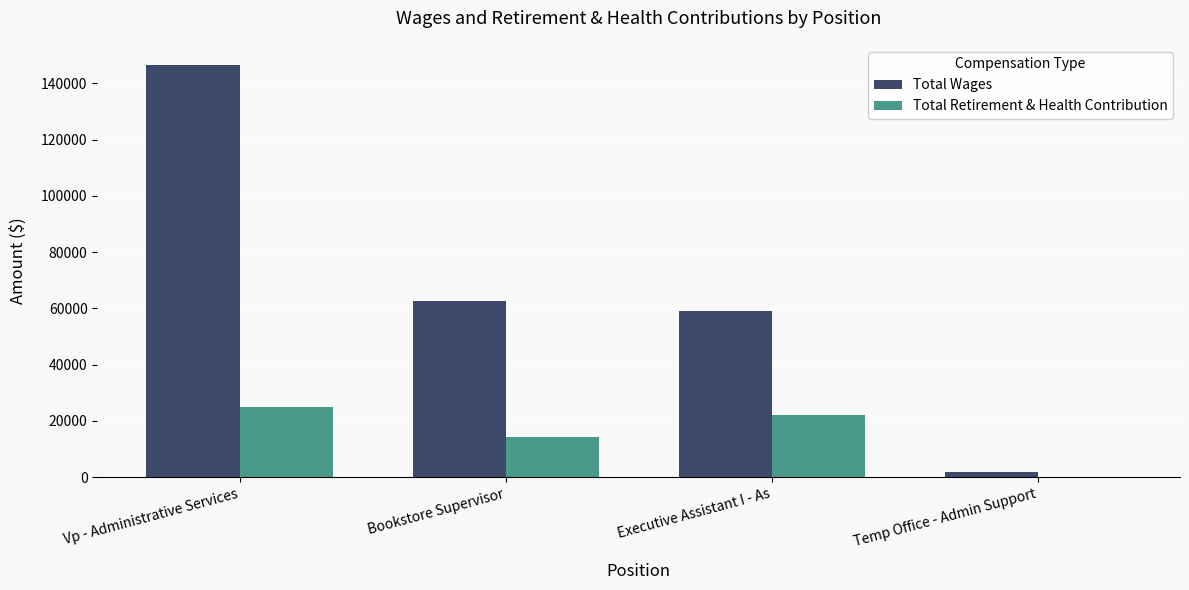

Where is Total Retirement & Health Contribution nearest to the value 12506?

Bookstore Supervisor